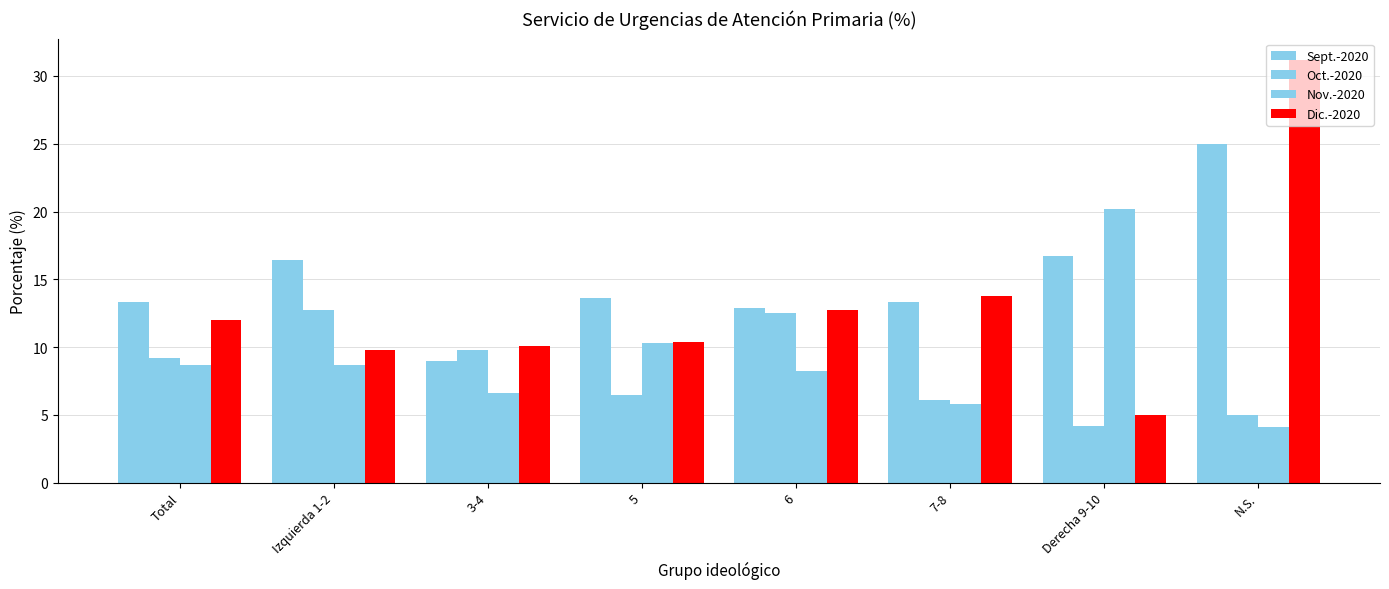

How many series are shown in this chart?

4